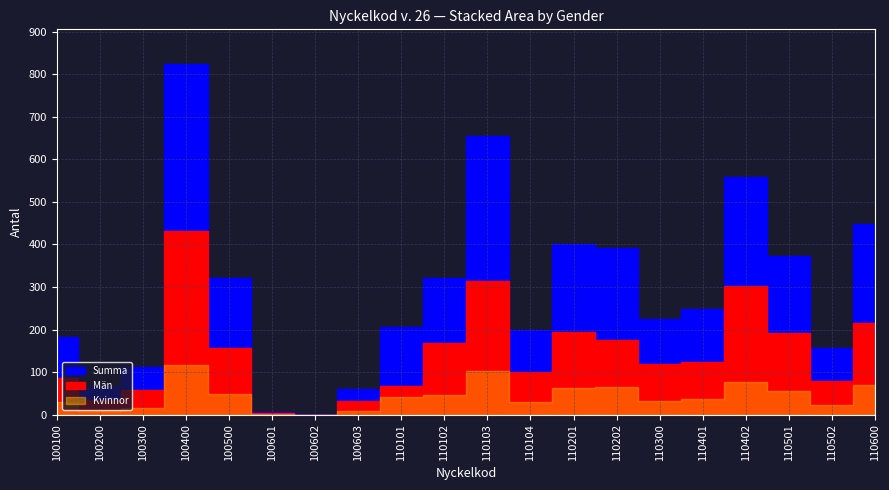

What are all the series names shown in the legend?

Kvinnor, Män, Summa